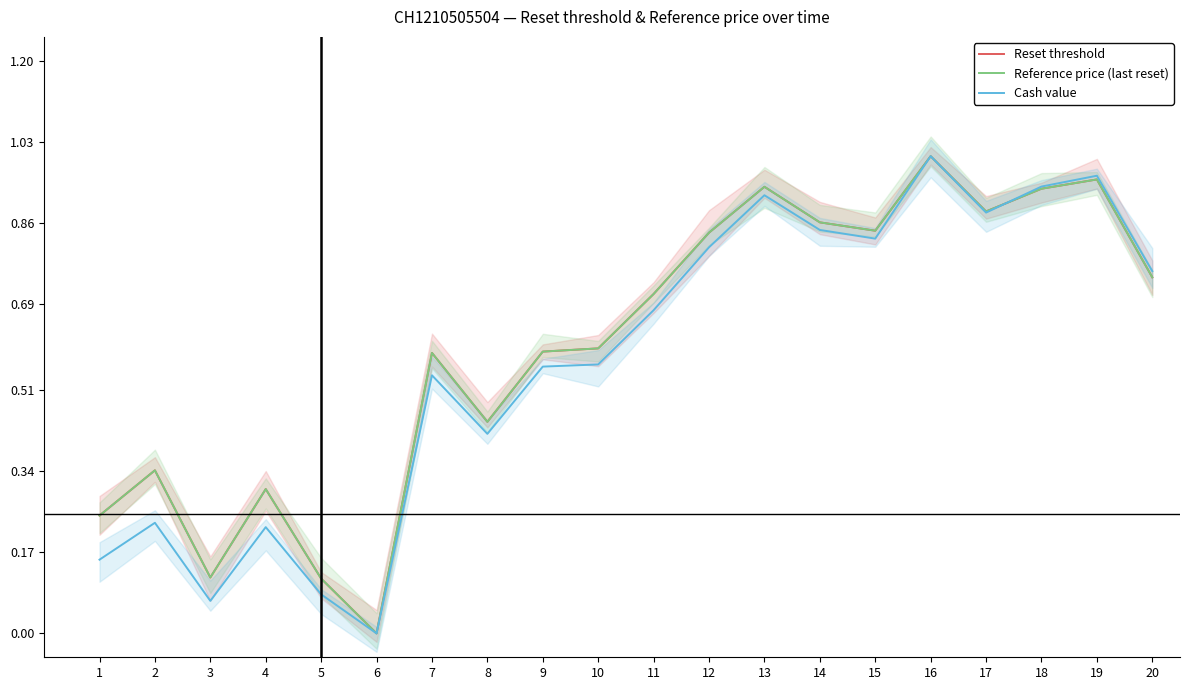

Where is the first local maximum for Reset threshold?

2